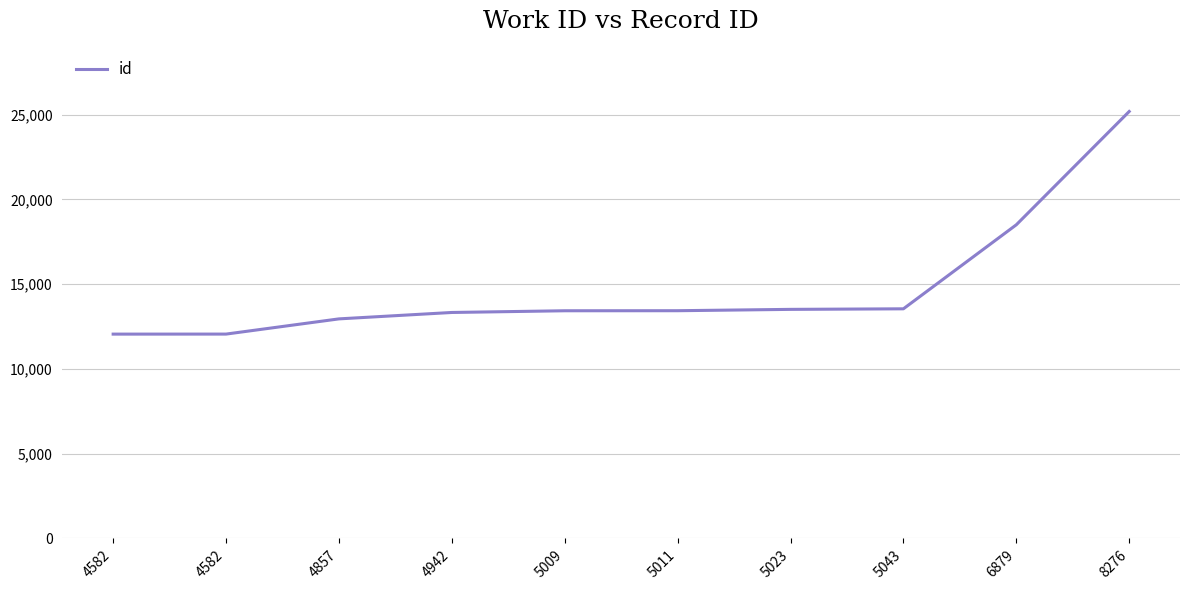

Is this an area chart (filled region under the line)?

No